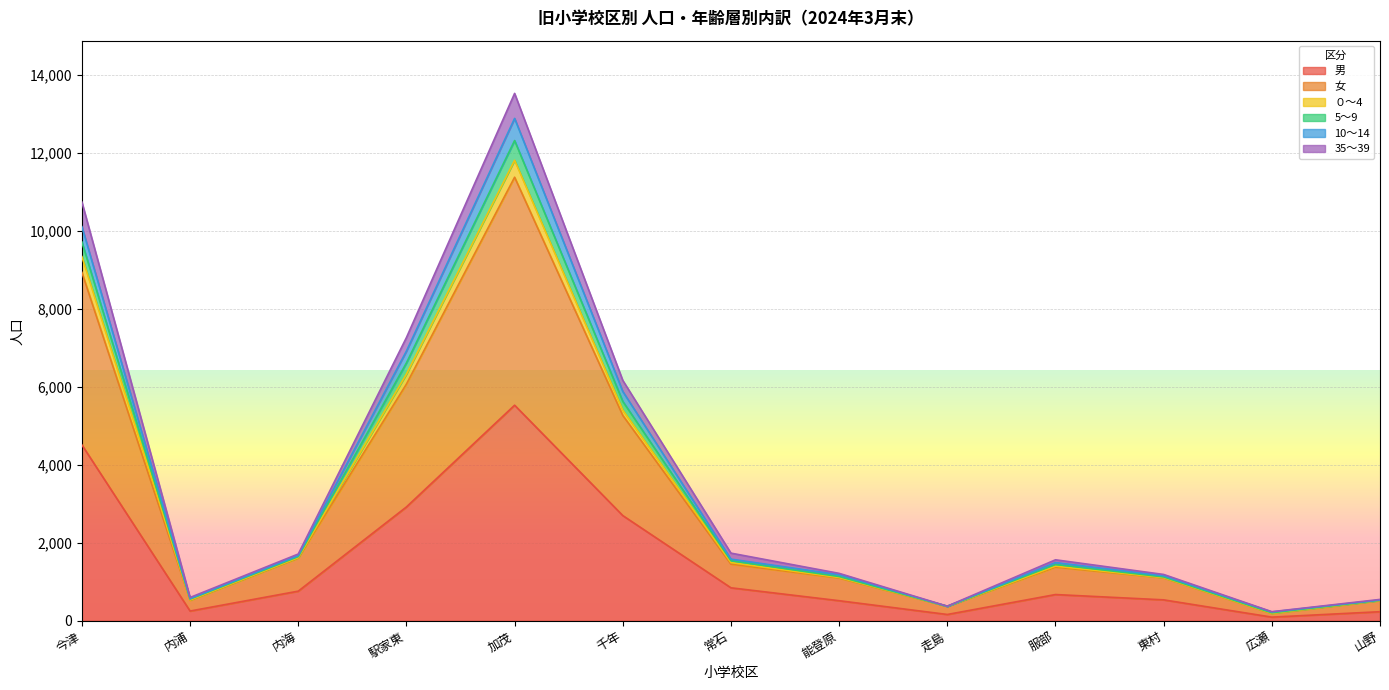

Is it true that 35～39 equals 487 at 走島?

False